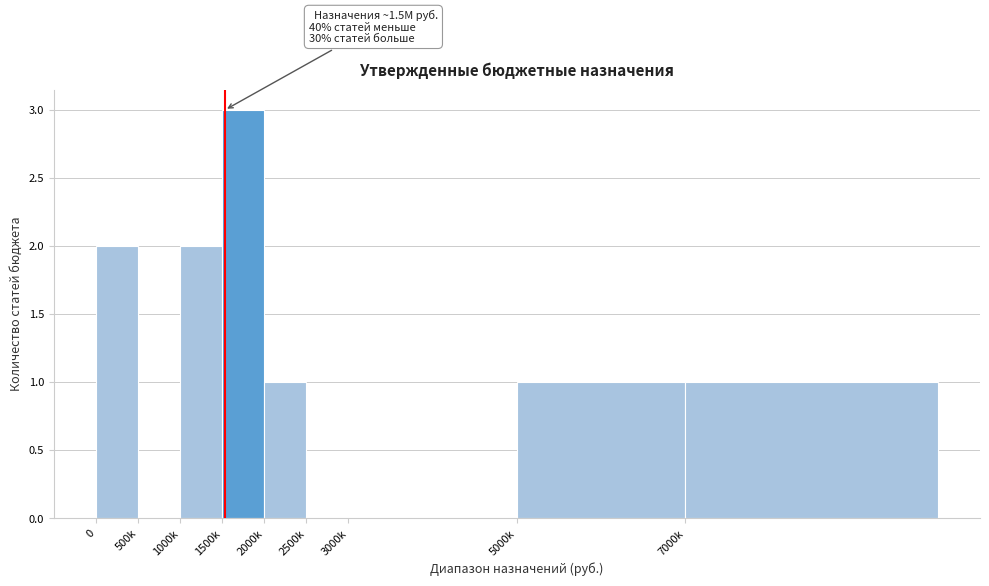

Reading left to right, extract all data points from this chart.

0=2	500k=0	1000k=2	1500k=3	2000k=1	2500k=0	3000k=0	5000k=1	7000k=1